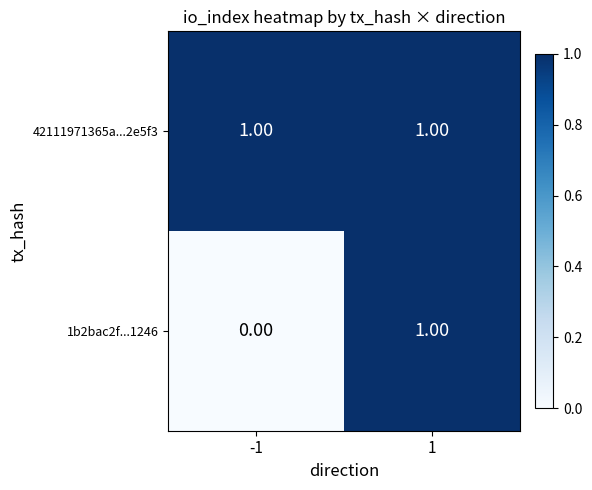

Which series has the widest spread of values?

1b2bac2f...1246